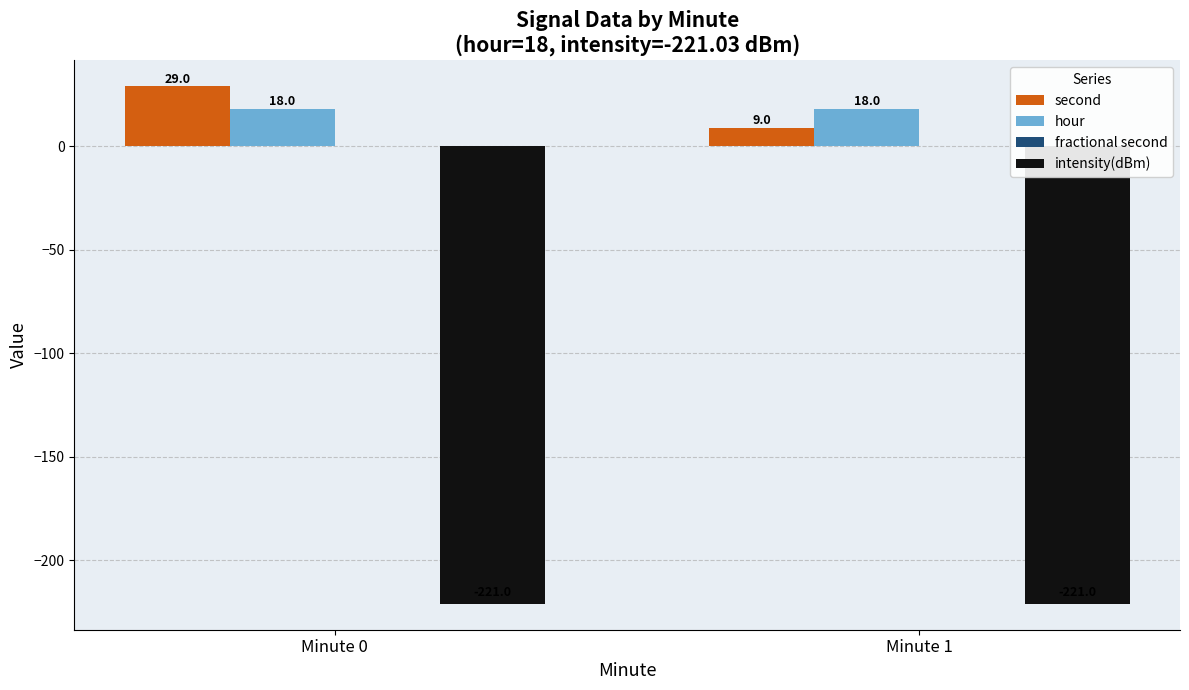

Is the value of second at Minute 1 greater than the value of hour at Minute 1?

No